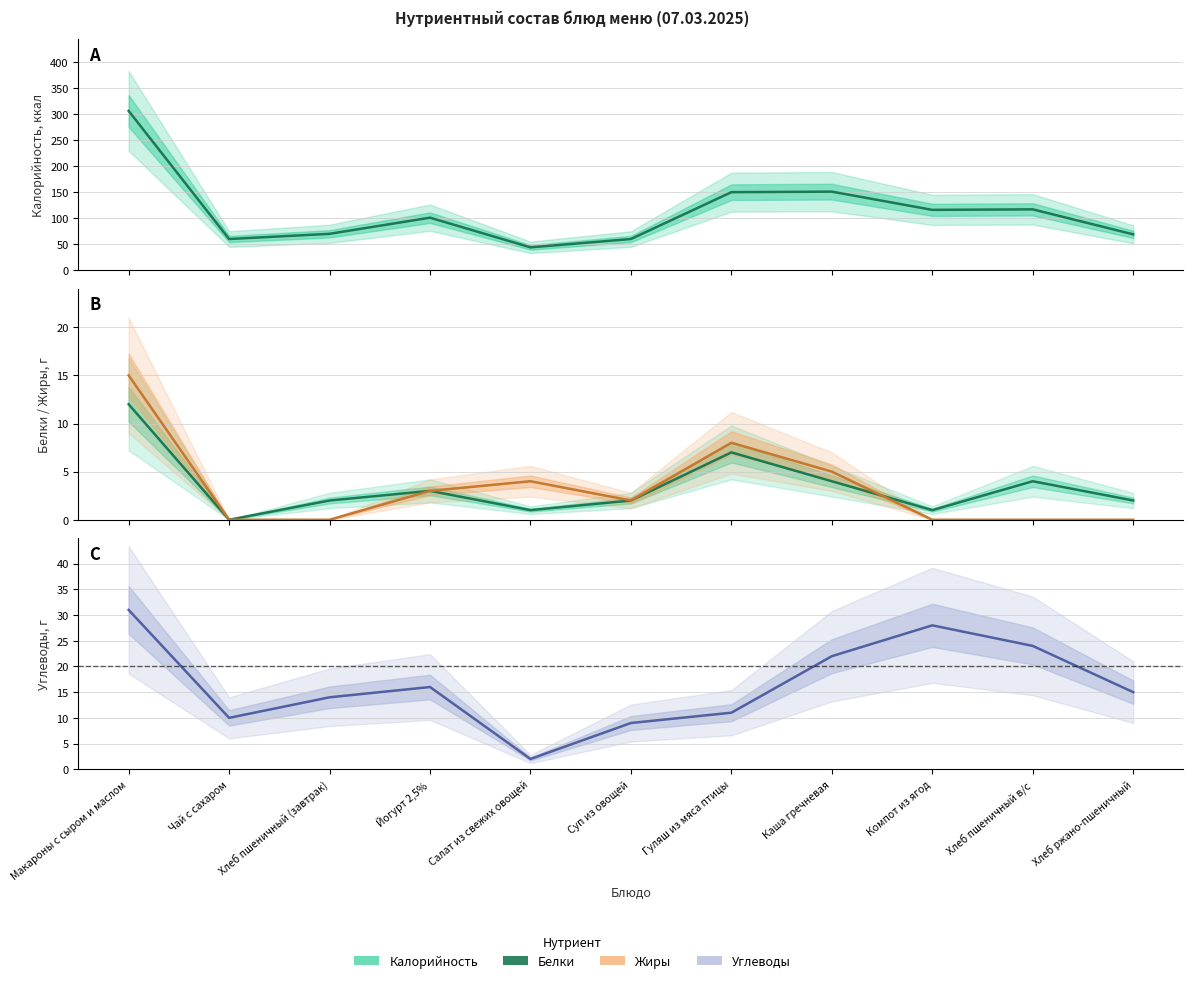

What is the sum of the Белки values at Хлеб пшеничный в/с and Гуляш из мяса птицы?

11